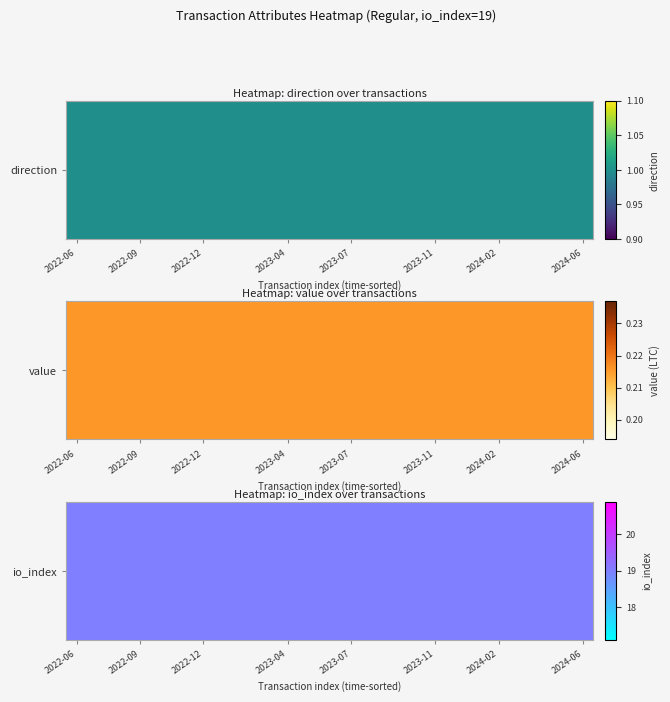

What is the maximum value for io_index?

19.0